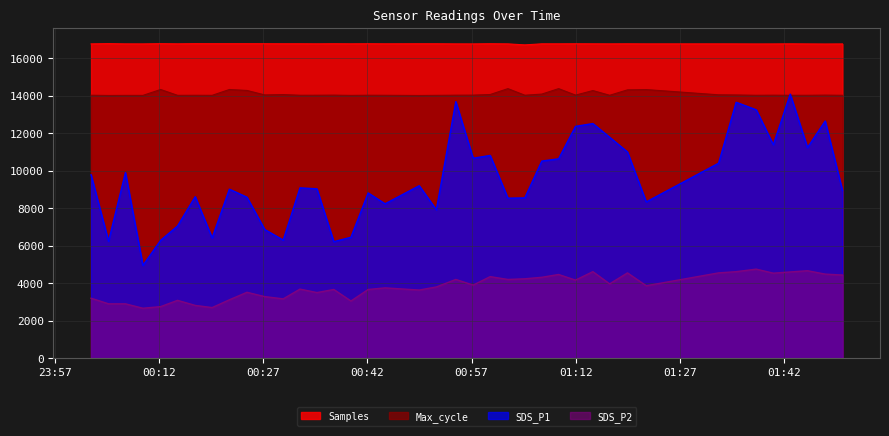

What position from the left is 2023/10/07 00:27:13?

11